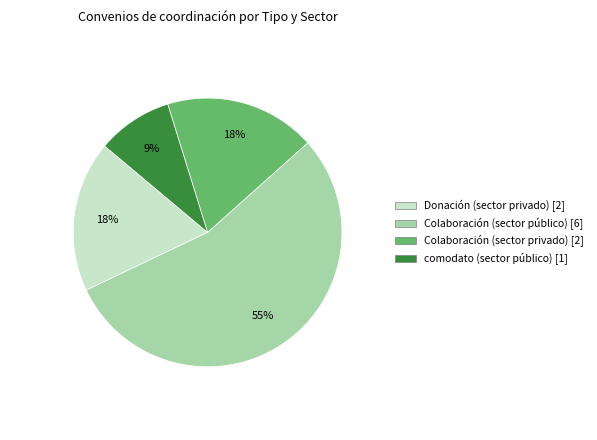

Between Colaboración (sector privado) and comodato (sector público), which is larger?

Colaboración (sector privado)